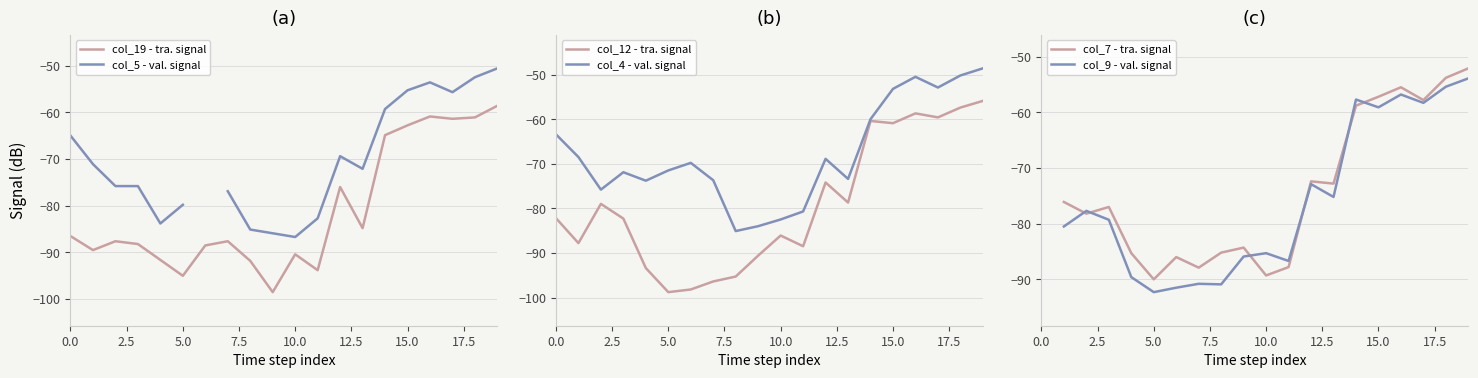

What is the highest value of the col_19 - tra. signal series?

-58.6